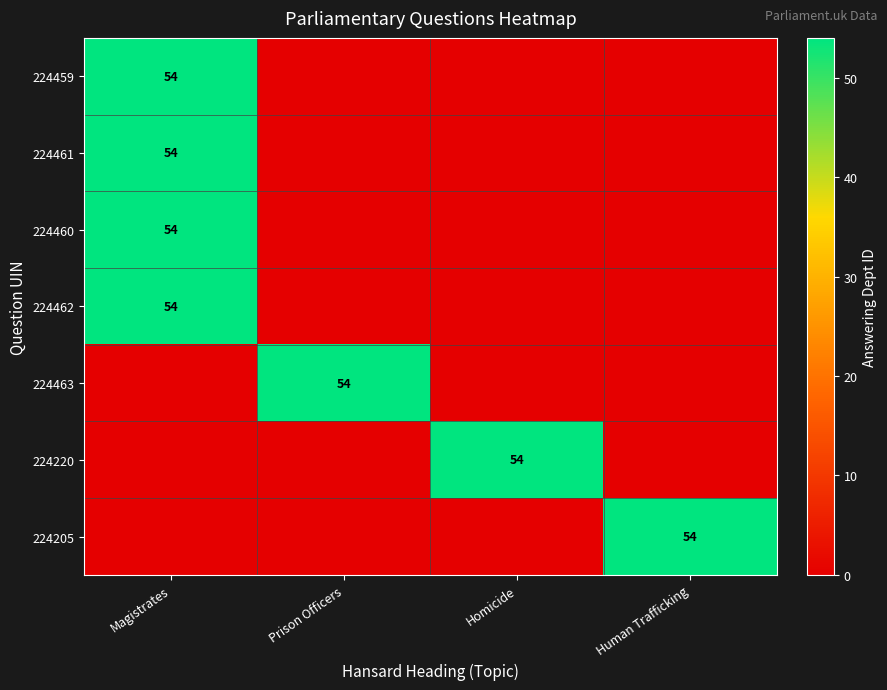

The 224205 series shows 0 at Homicide. True or false?

True